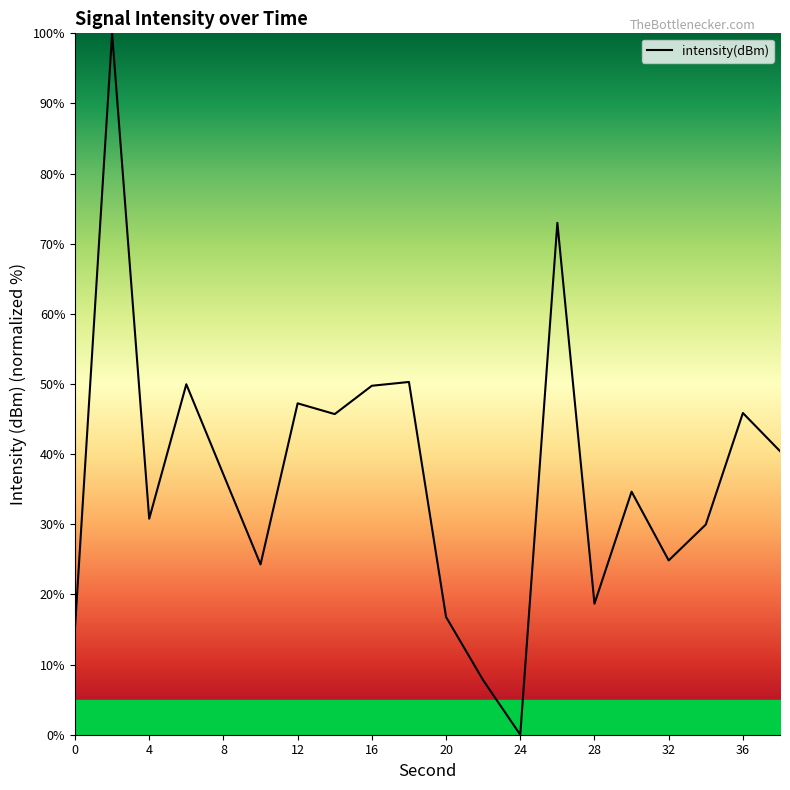

How many interior local valleys (lower than both neighbors) does the data have?

6